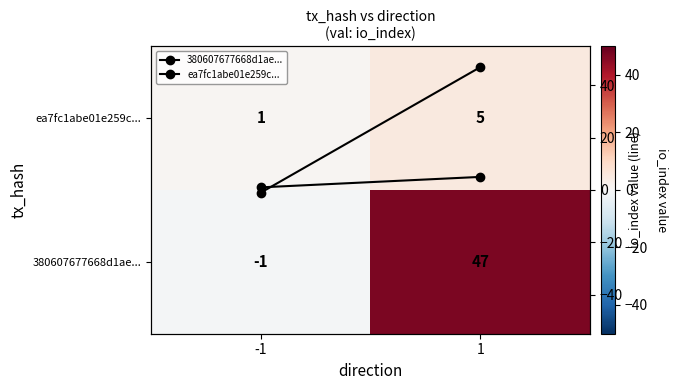

How many data points does each series have?

2